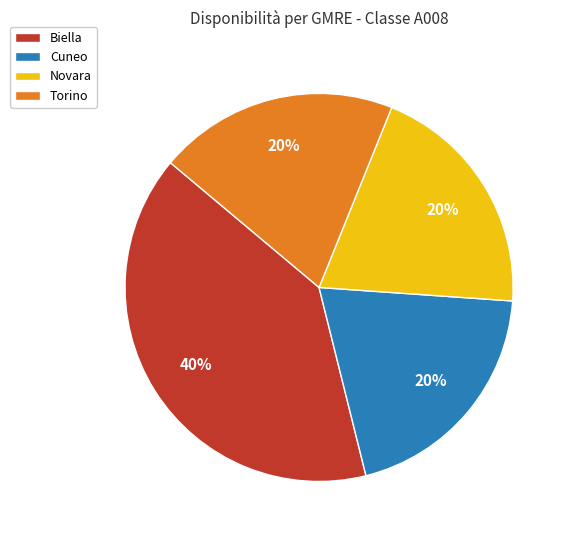

How many slices are in this pie chart?

4